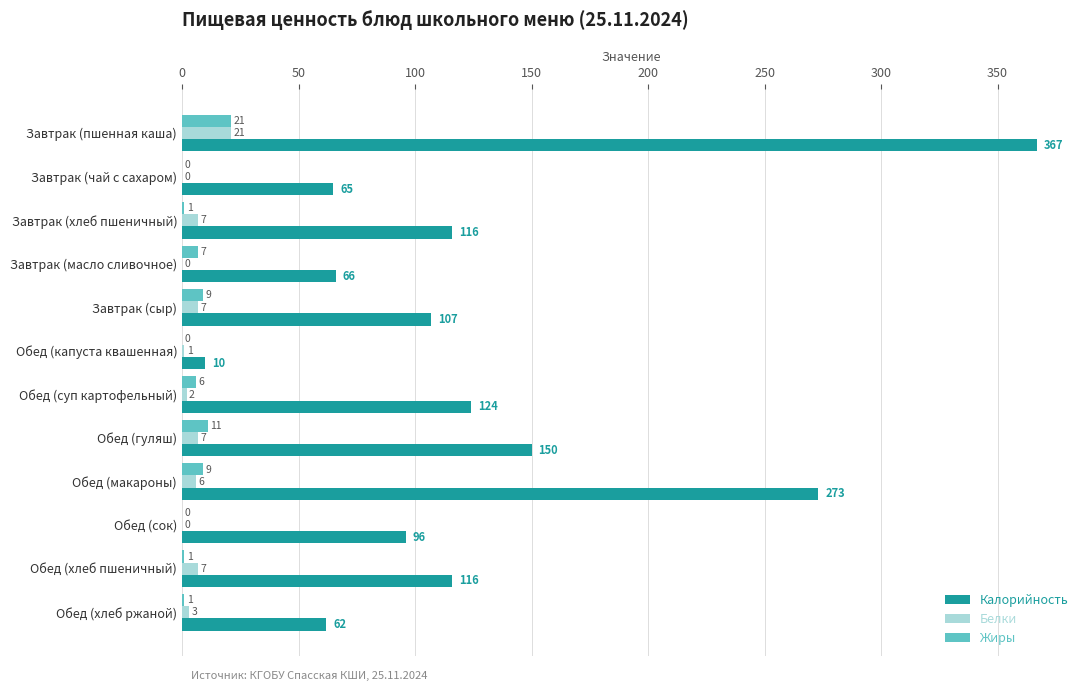

Between Обед (суп картофельный) and Обед (хлеб пшеничный), which series saw the biggest shift?

Калорийность